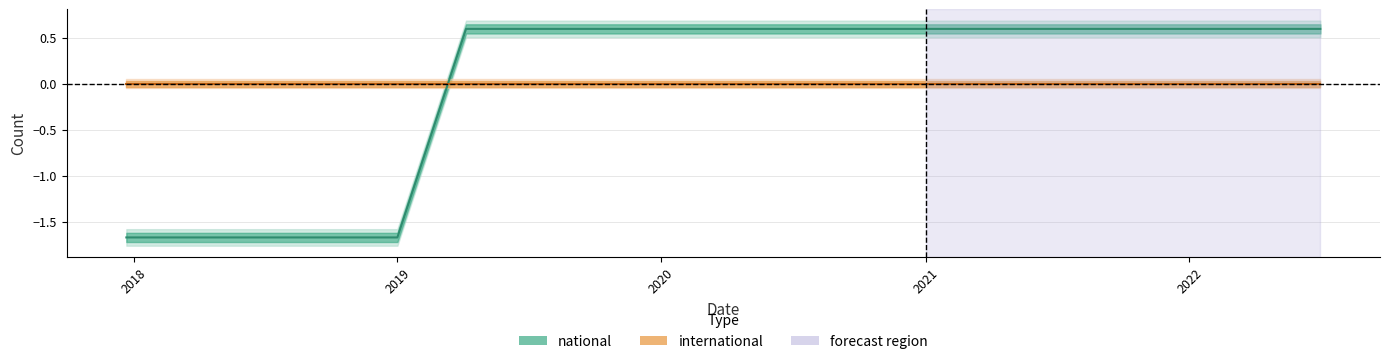

List the labels in order of value, smallest first.

2017-12-22, 2018-04-09, 2018-07-11, 2018-09-28, 2019-01-01, 2019-04-06, 2019-07-01, 2019-10-09, 2020-01-01, 2020-04-01, 2020-07-01, 2020-10-01, 2021-01-01, 2021-04-01, 2021-07-01, 2021-10-01, 2022-01-01, 2022-04-01, 2022-07-01